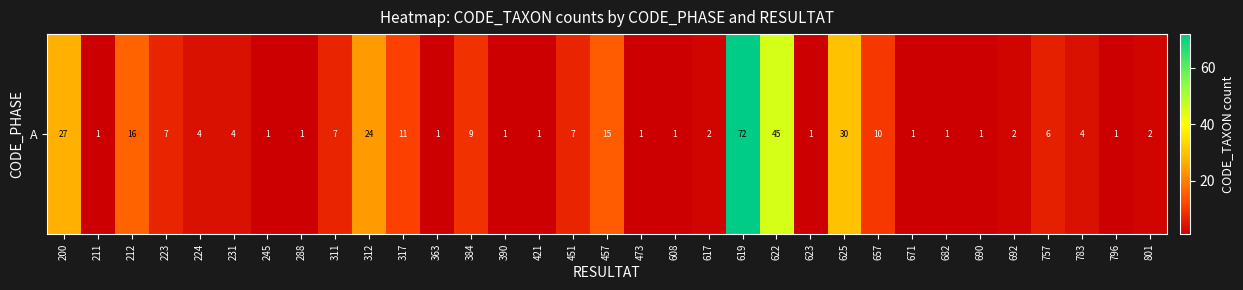

How many data points are above 4?

14